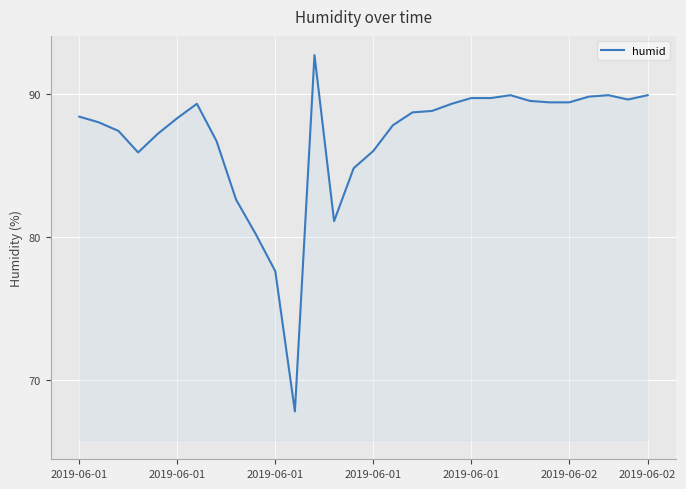

What is the difference between the maximum and minimum values?

24.9